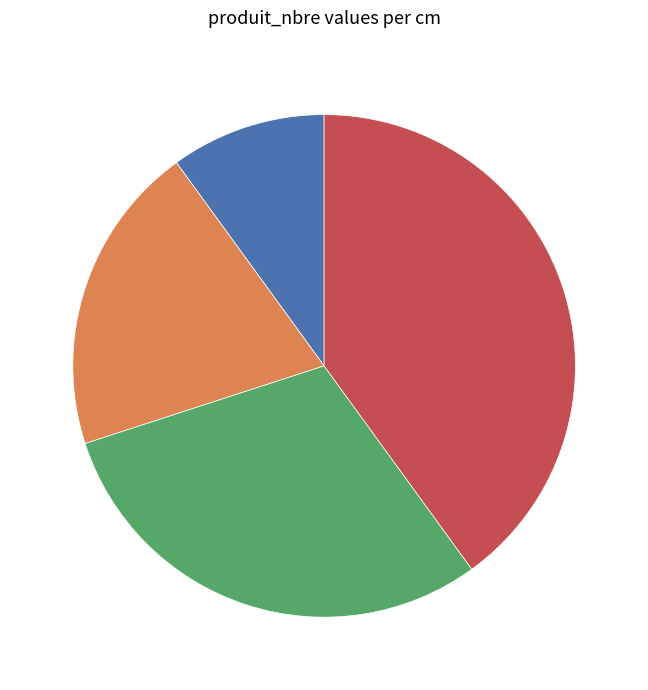

Is there any slice that represents more than half of the pie?

No